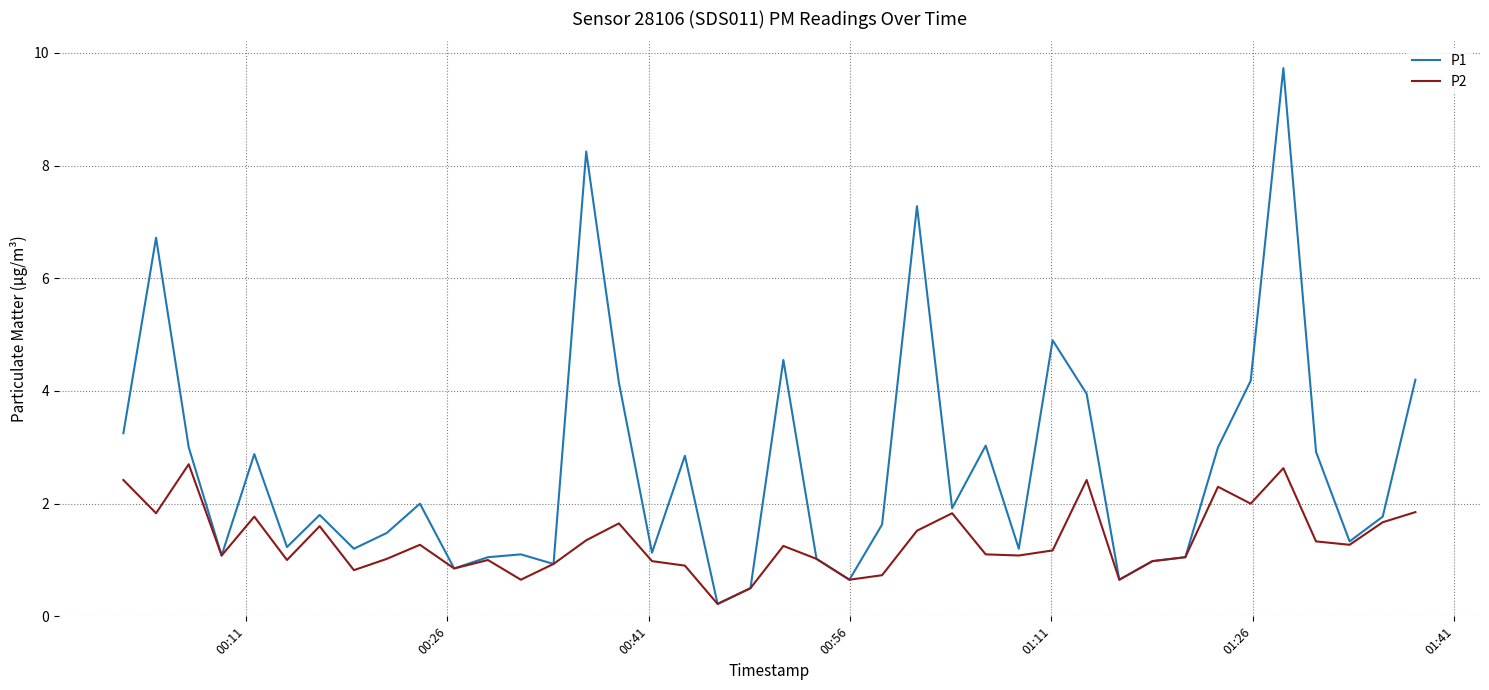

Which series has the largest range (max minus min)?

P1